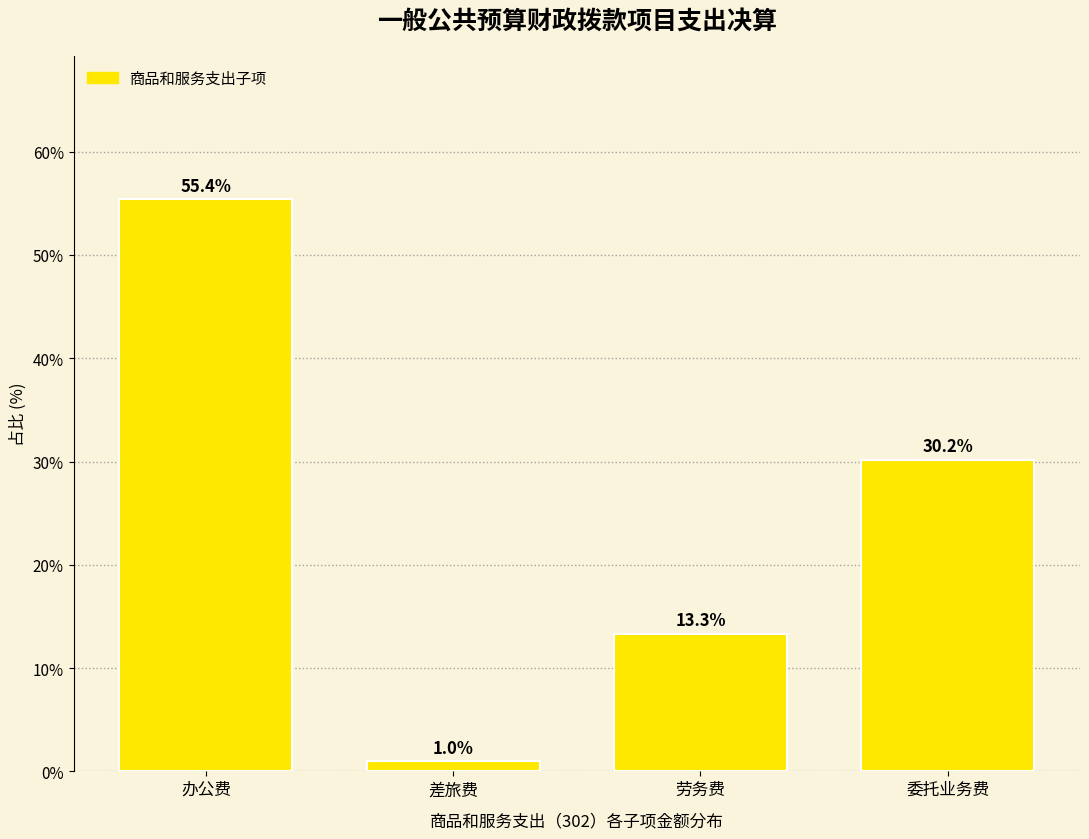

Reading left to right, transcribe all the data shown in this chart.

办公费=55.4	差旅费=1.0	劳务费=13.3	委托业务费=30.2